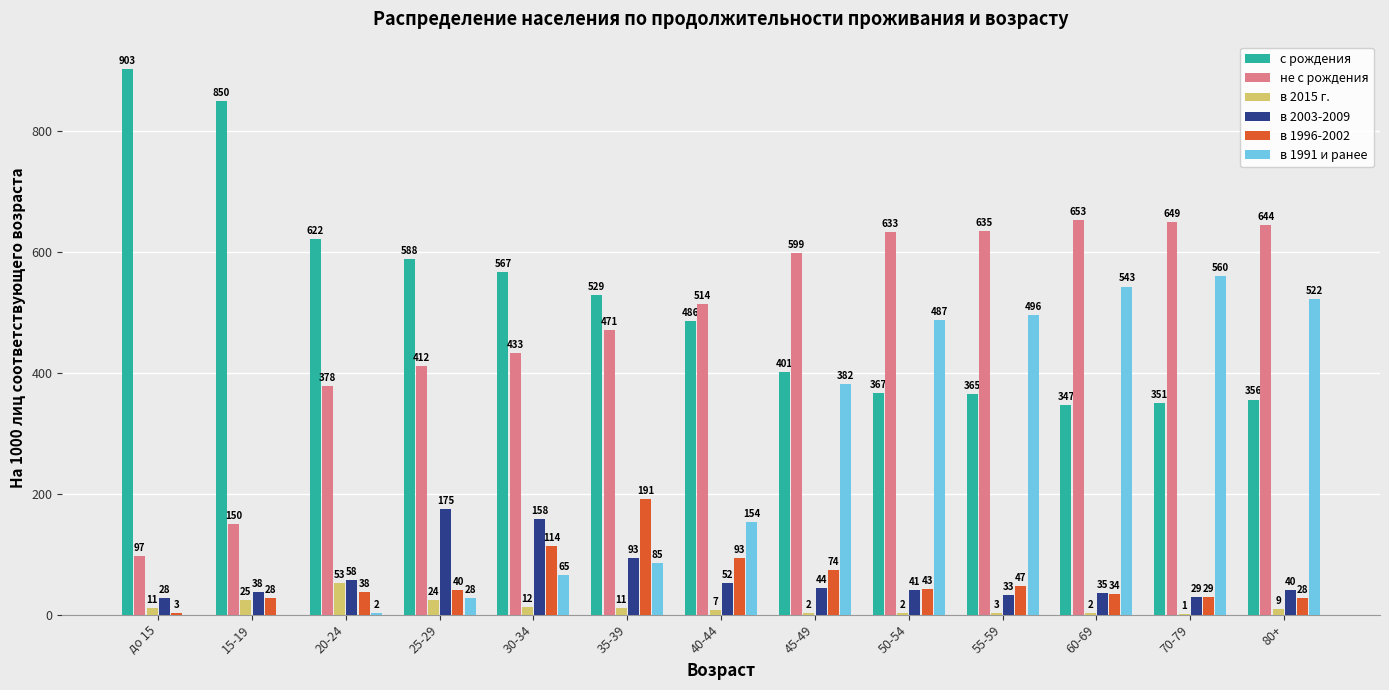

What is the total value across all series at 60-69?

1614